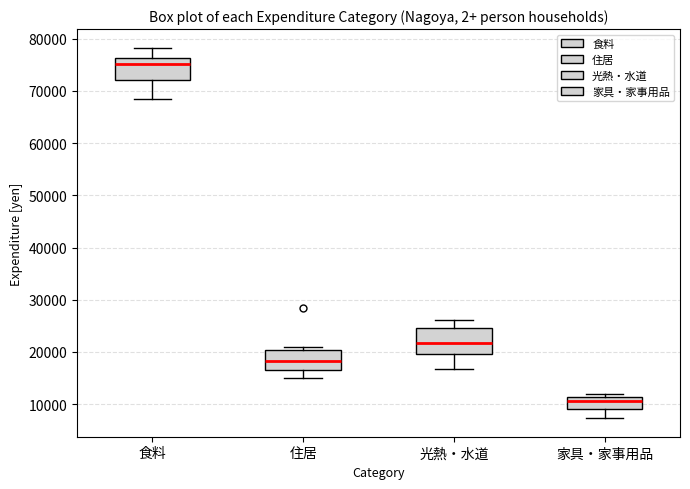

Which box's median line is the highest?

食料